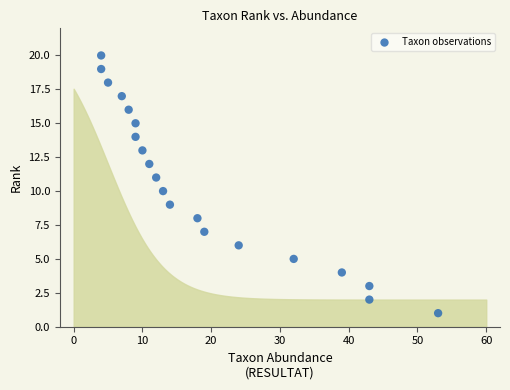

What is the range of X values (max minus min)?

49